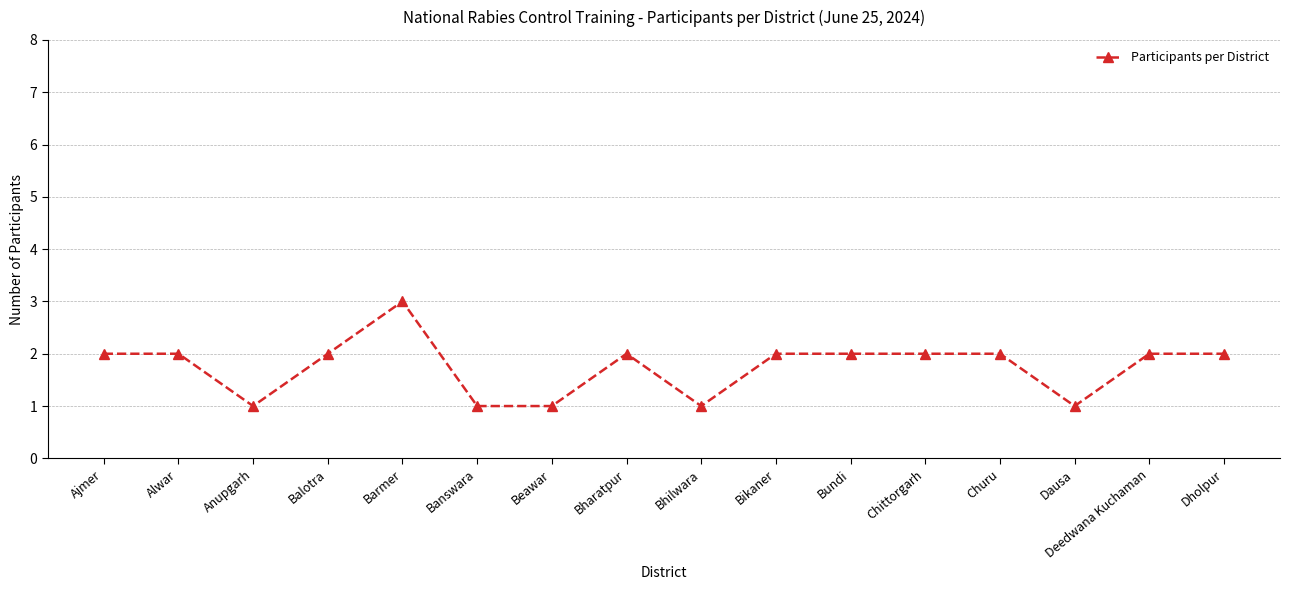

Is it true that the value at Balotra is 3?

False